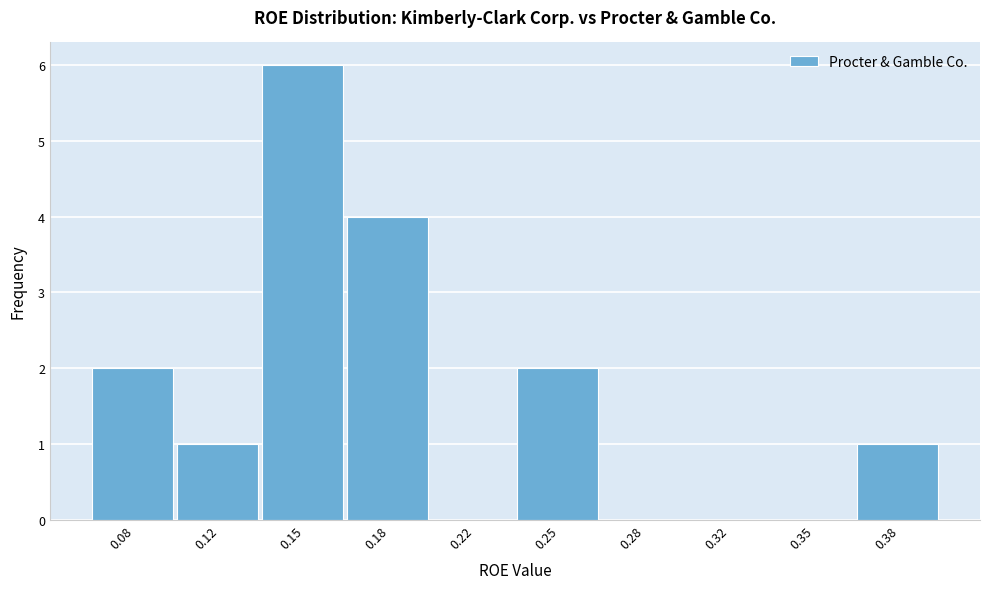

Reading left to right, extract all data points from this chart.

0.08=2	0.12=1	0.15=6	0.18=4	0.22=0	0.25=2	0.28=0	0.32=0	0.35=0	0.38=1